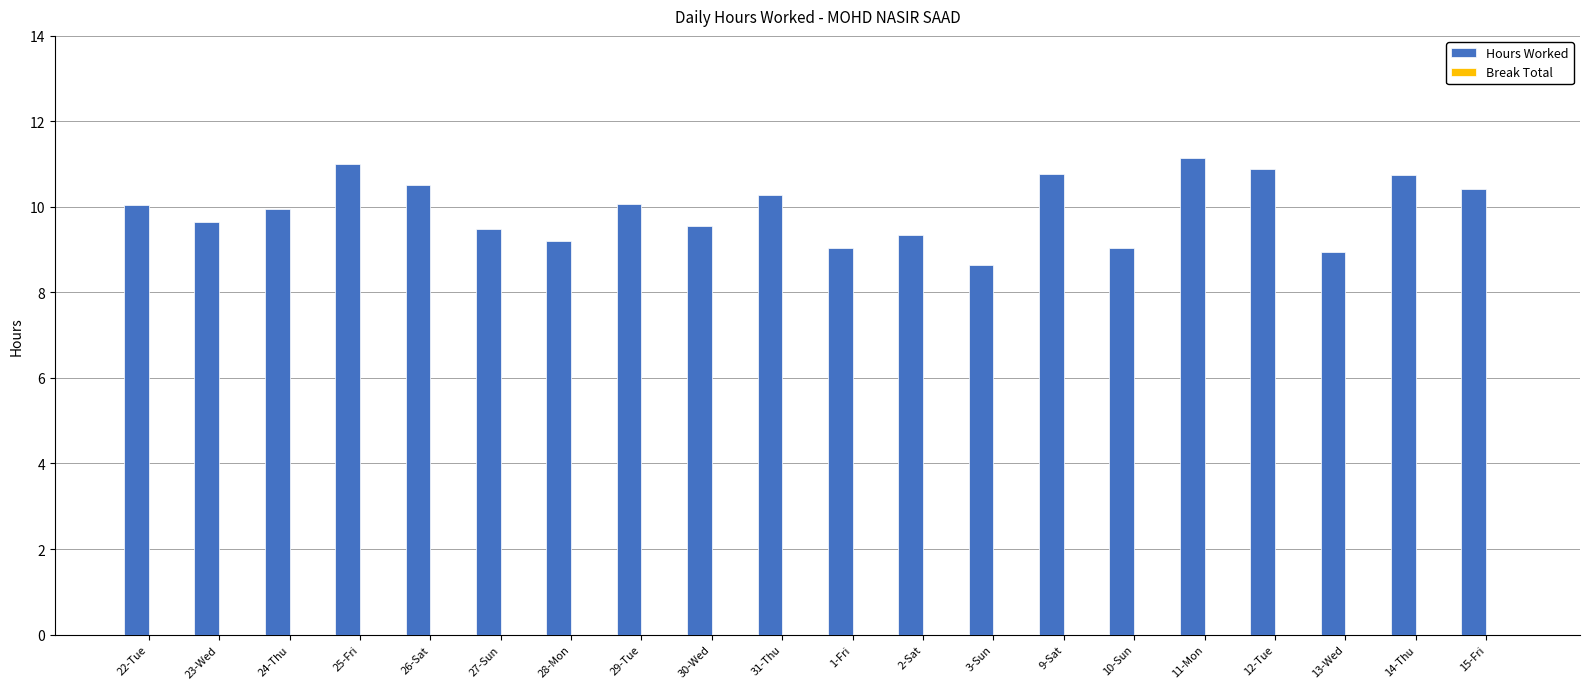

What is the maximum value shown in the chart?

11.1